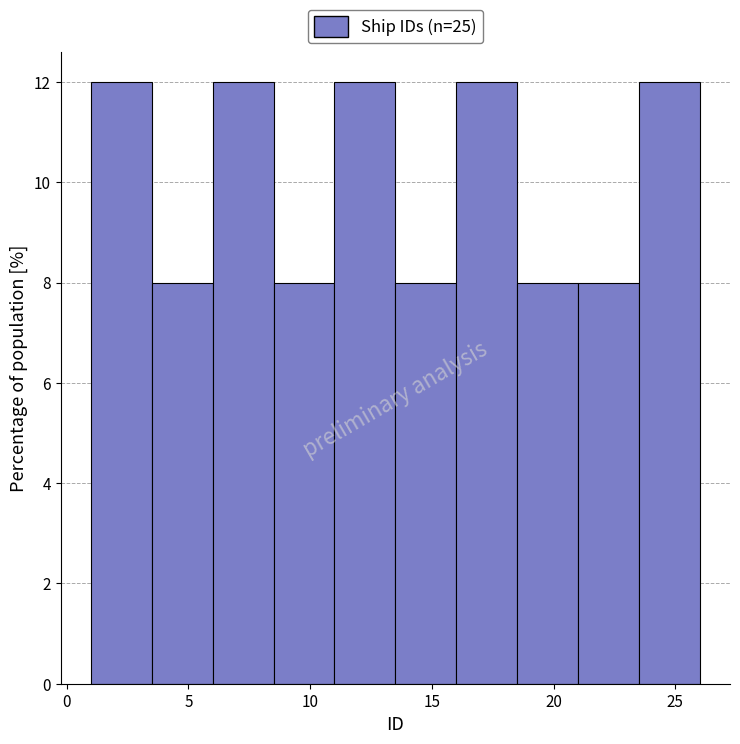

Reading left to right, list every bar in this chart as the range it spans on the x-axis followed by its height. The values are not printed on the chart, so give them approximately, as read against the axis.

1.0 to 3.5: 12
3.5 to 6.0: 8
6.0 to 8.5: 12
8.5 to 11.0: 8
11.0 to 13.5: 12
13.5 to 16.0: 8
16.0 to 18.5: 12
18.5 to 21.0: 8
21.0 to 23.5: 8
23.5 to 26.0: 12